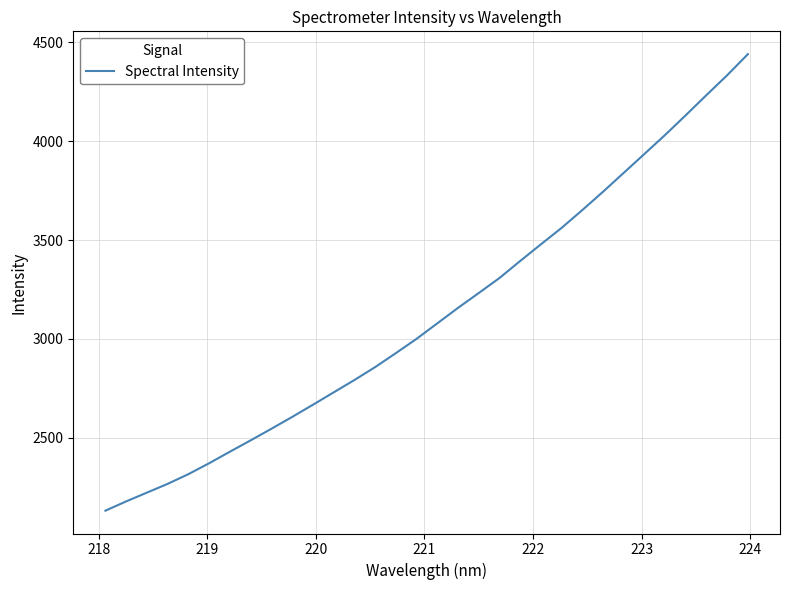

What is the maximum value shown in the chart?

4440.6